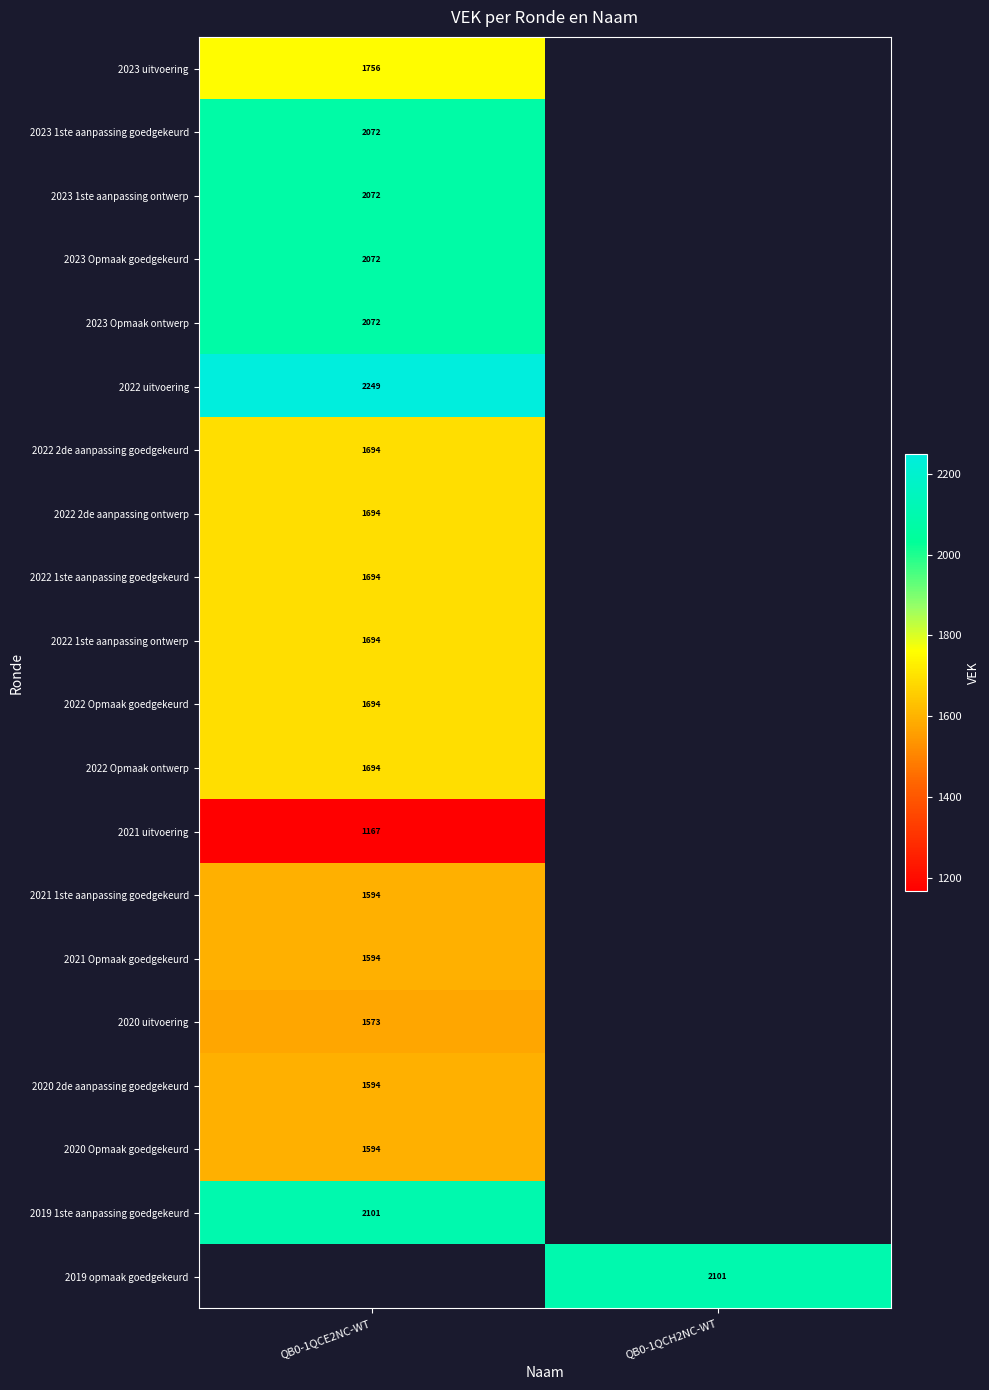

At how many categories does at least one series exceed 1627?

2